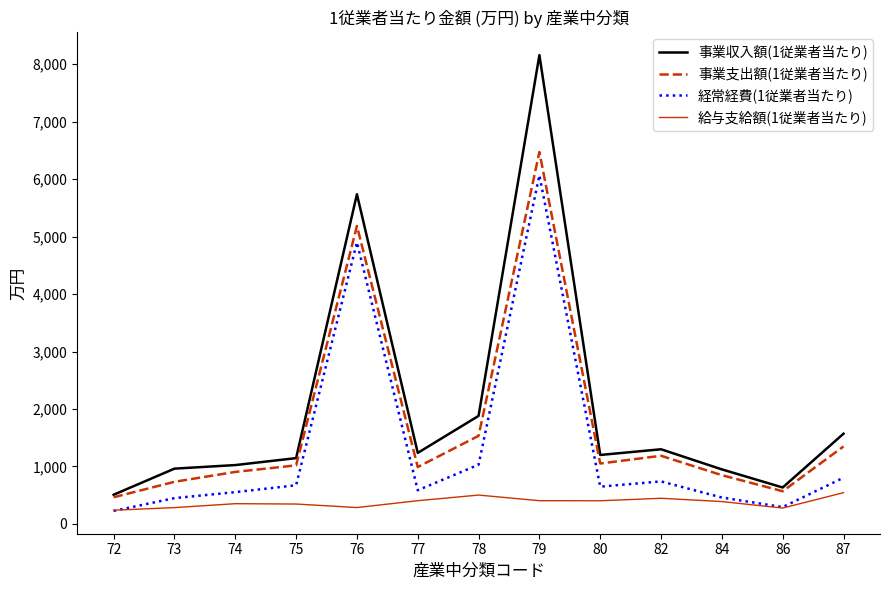

Which series changed the most between 82 and 84?

事業収入額(1従業者当たり)